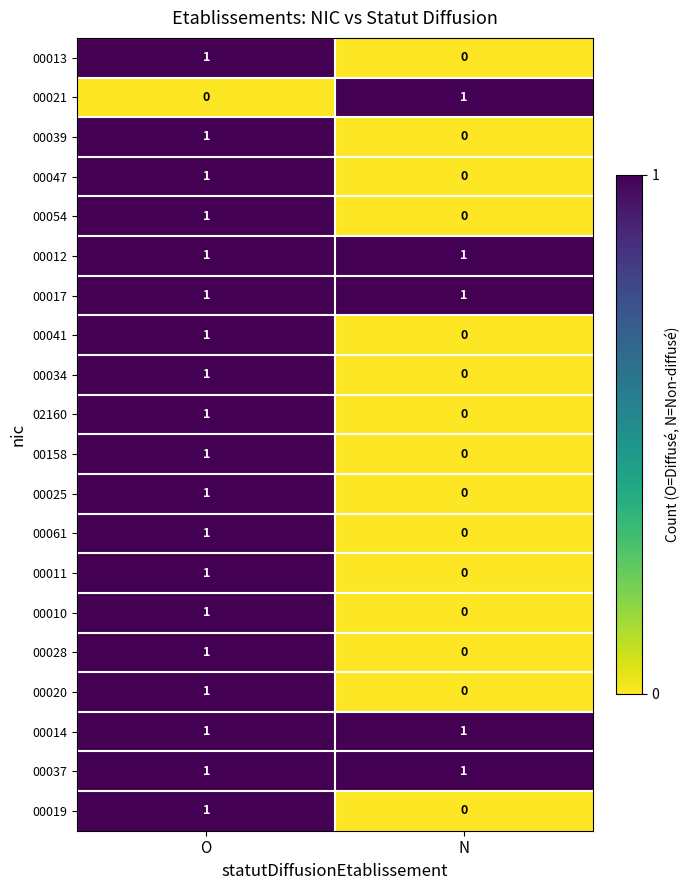

At which label is 00034 closest to 0?

N